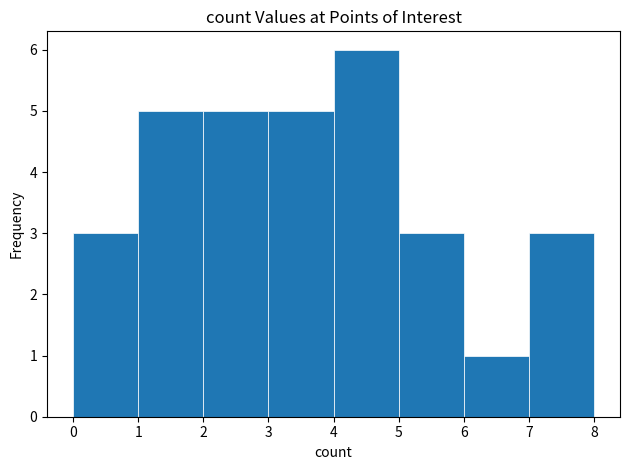

Reading left to right, transcribe this chart: for each bar, give the range it covers on the x-axis and its height. The values are not printed on the chart, so give them approximately, as read against the axis.

0 to 1: 3
1 to 2: 5
2 to 3: 5
3 to 4: 5
4 to 5: 6
5 to 6: 3
6 to 7: 1
7 to 8: 3